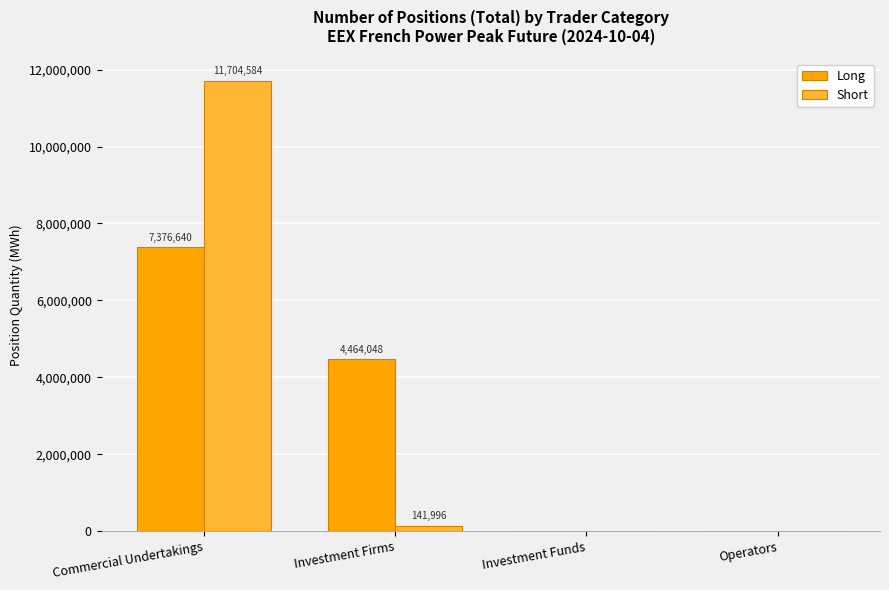

What is the difference between the Short values at Operators and Commercial Undertakings?

11704584